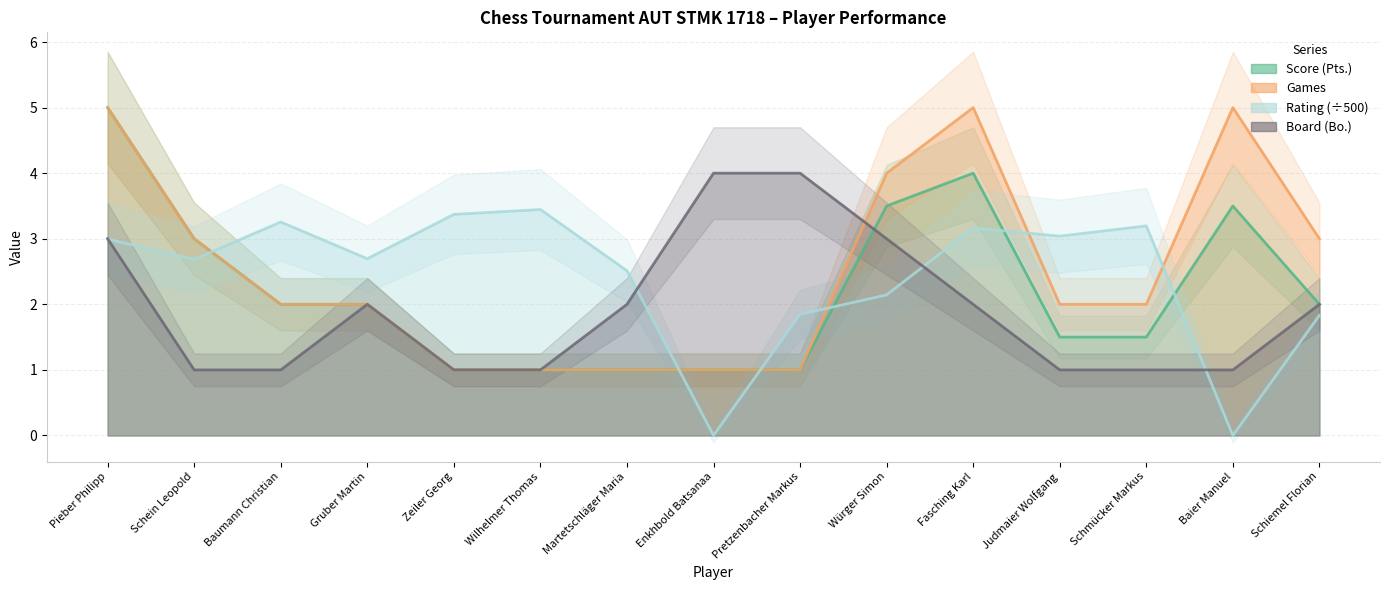

True or false: Games has a value of 4.0 at Würger Simon.

True